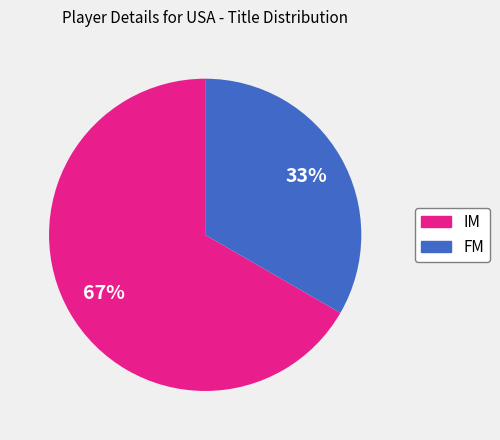

To the nearest percent, what is the combined percentage of IM and FM?

100%